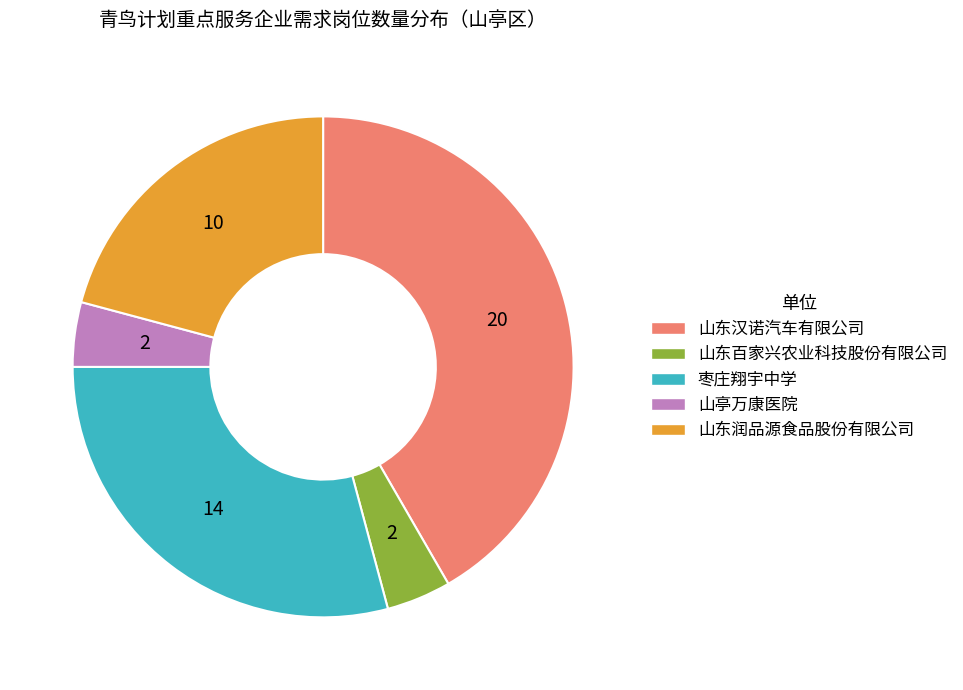

Combined, do 山东百家兴农业科技股份有限公司 and 山东汉诺汽车有限公司 account for over 50%?

No